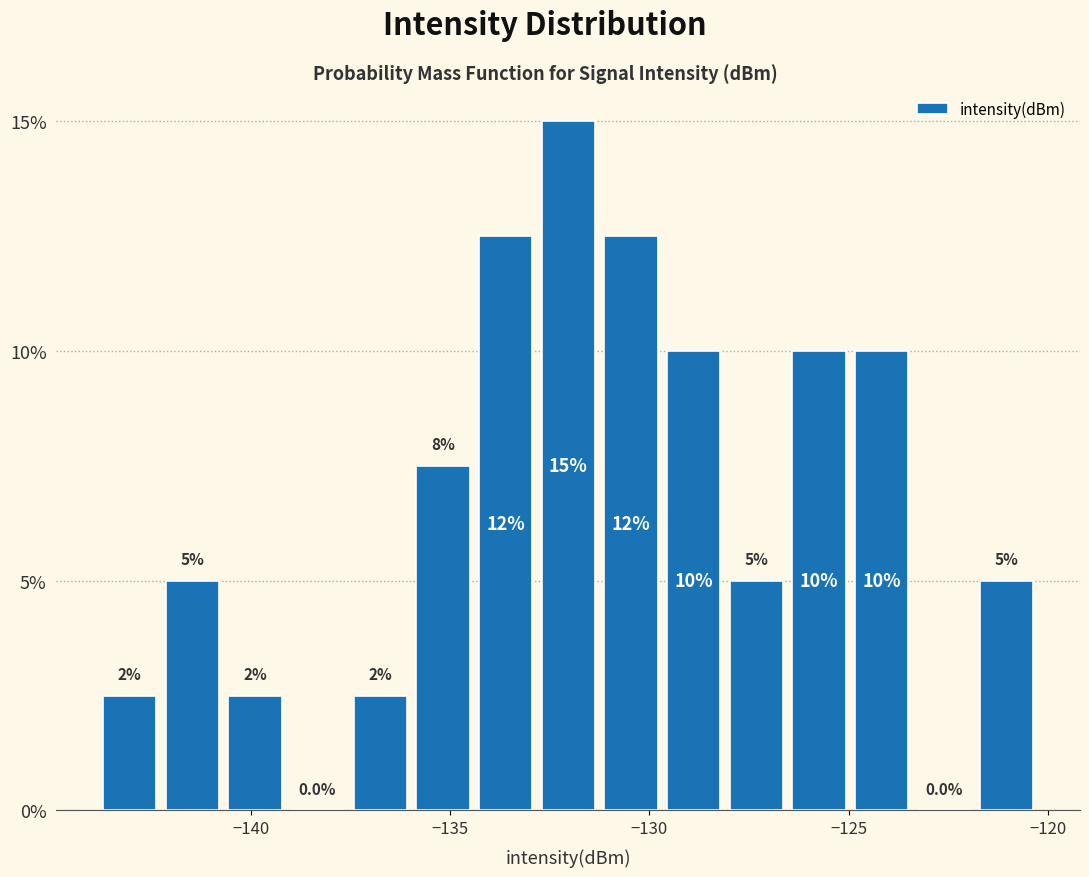

Read against the x-axis, roughly where is the centre of the tallest bar?

-132.0